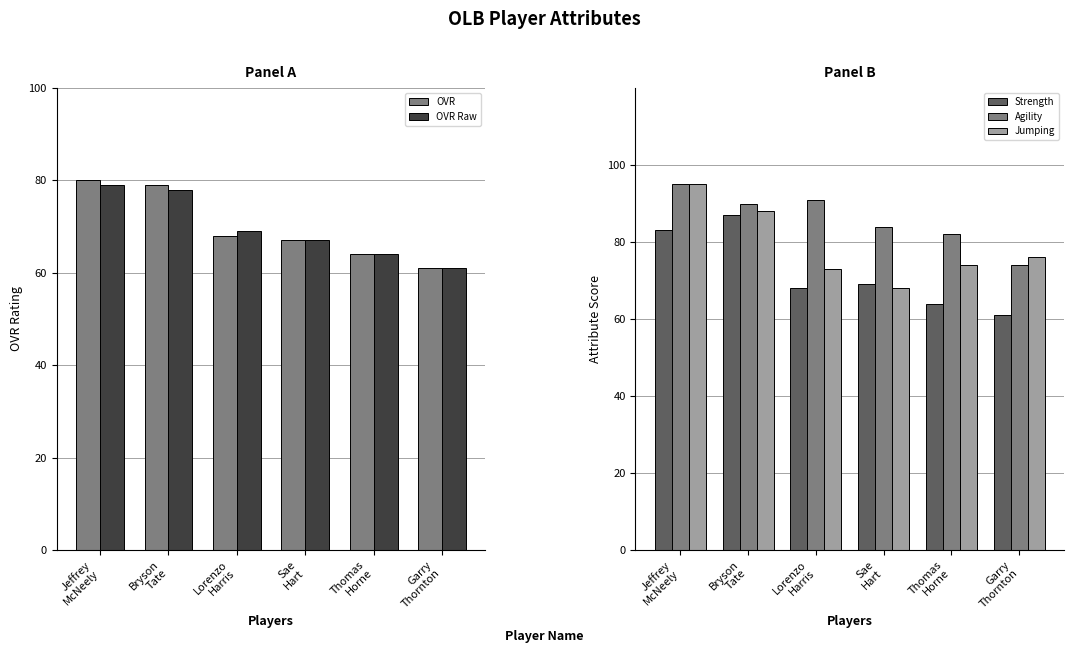

Reading left to right, what are all the values shown in this chart?

OVR: 80	79	68	67	64	61
OVR Raw: 79	78	69	67	64	61
Strength: 83	87	68	69	64	61
Agility: 95	90	91	84	82	74
Jumping: 95	88	73	68	74	76